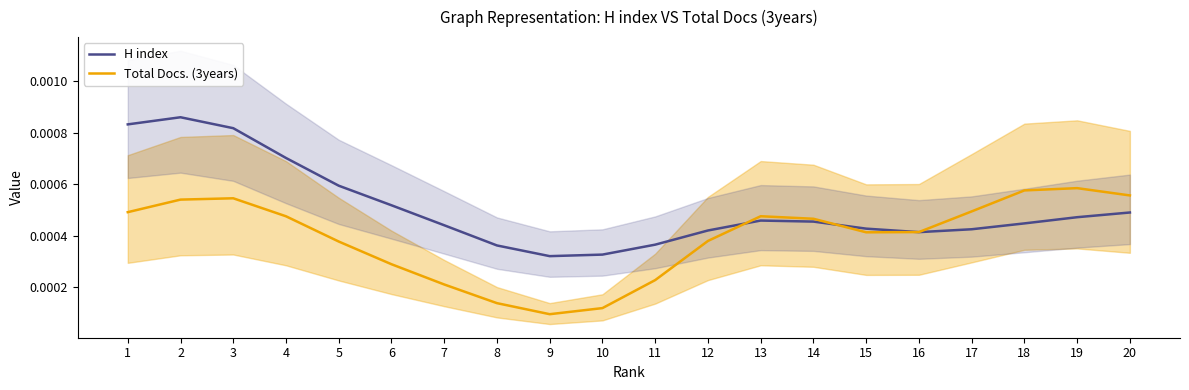

At which category is the sum across all series the highest?

2